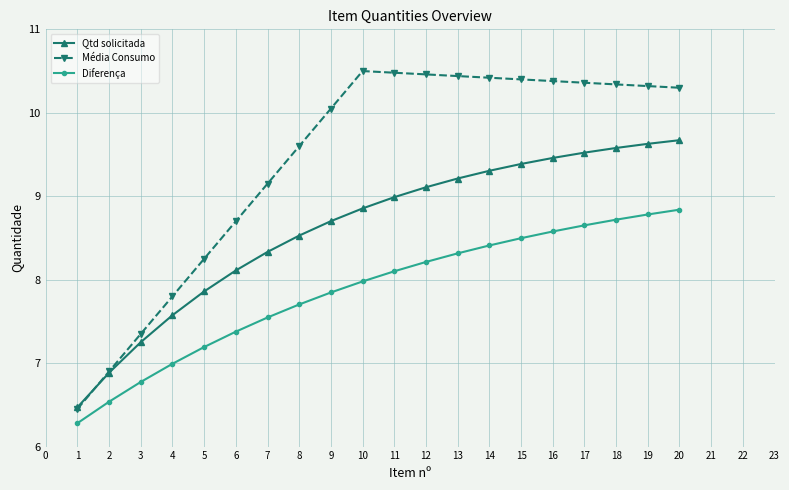

What is the difference between the second highest and minimum values in the Diferença series?

2.5